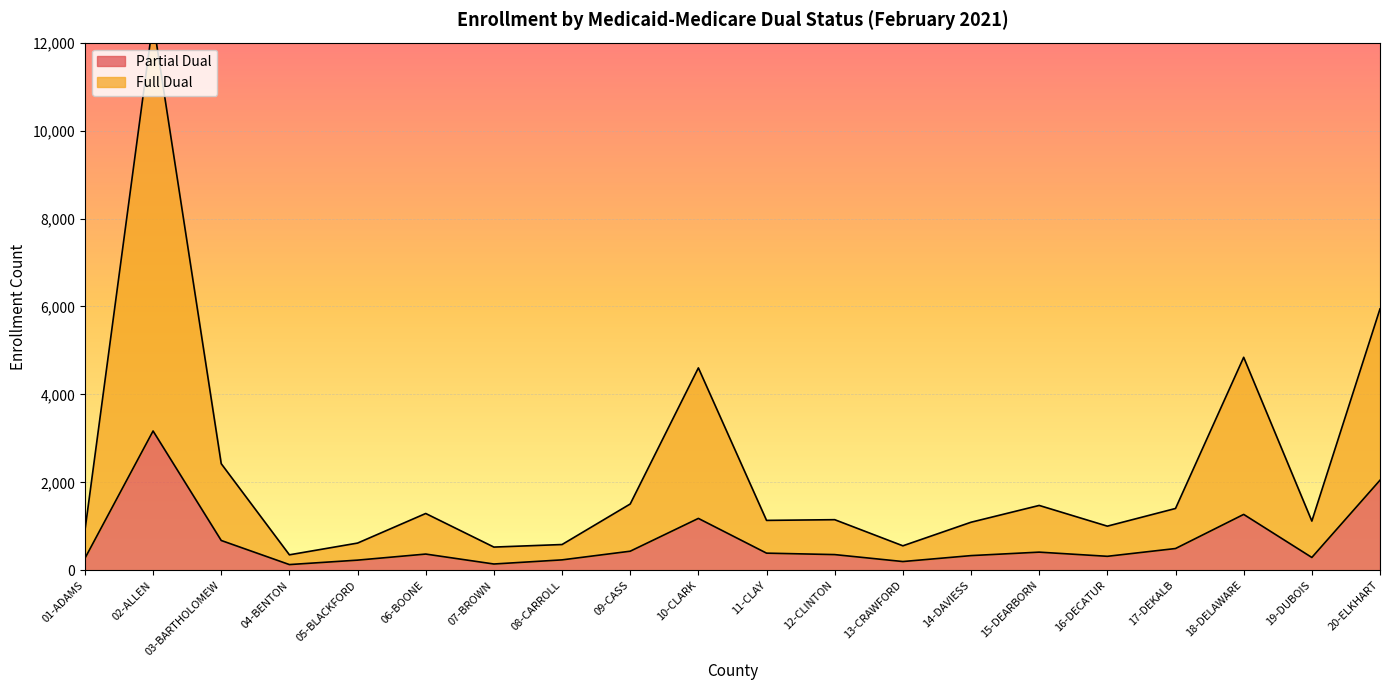

What is the sum of the Partial Dual values at 13-CRAWFORD and 16-DECATUR?

517